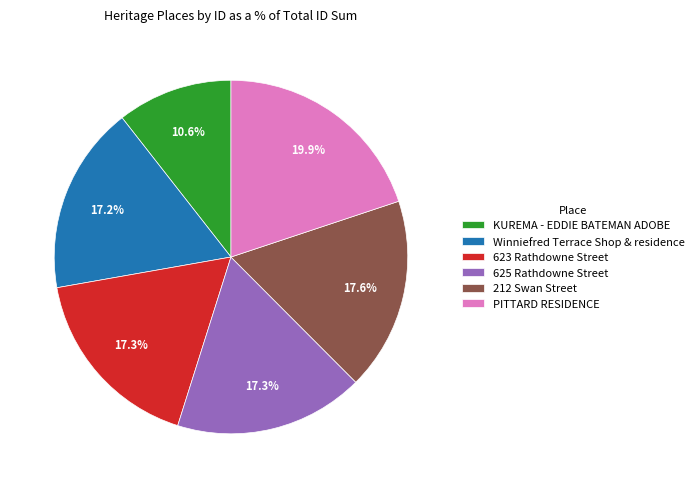

True or false: KUREMA - EDDIE BATEMAN ADOBE accounts for 11% of the total.

True